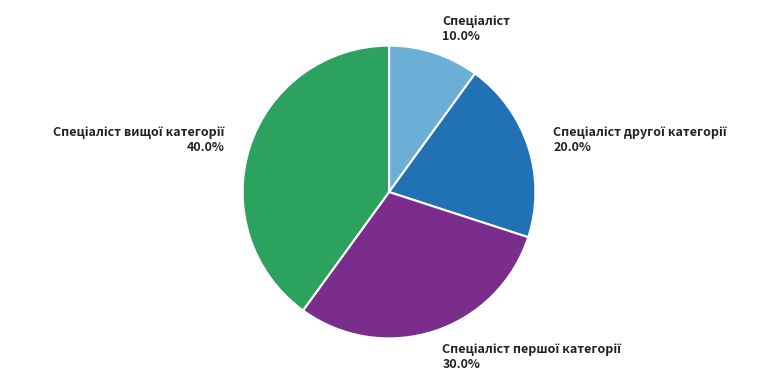

Does any single category account for the majority?

No